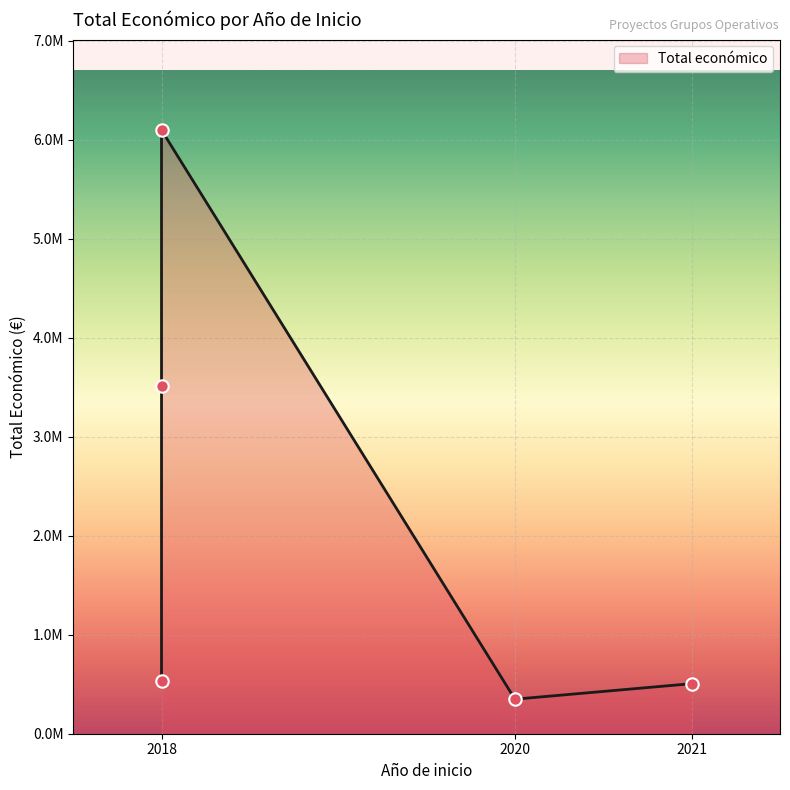

Which has a higher value, 2021 (MICOALGA-FEED) or 2018 (Medicamentos)?

2018 (Medicamentos)